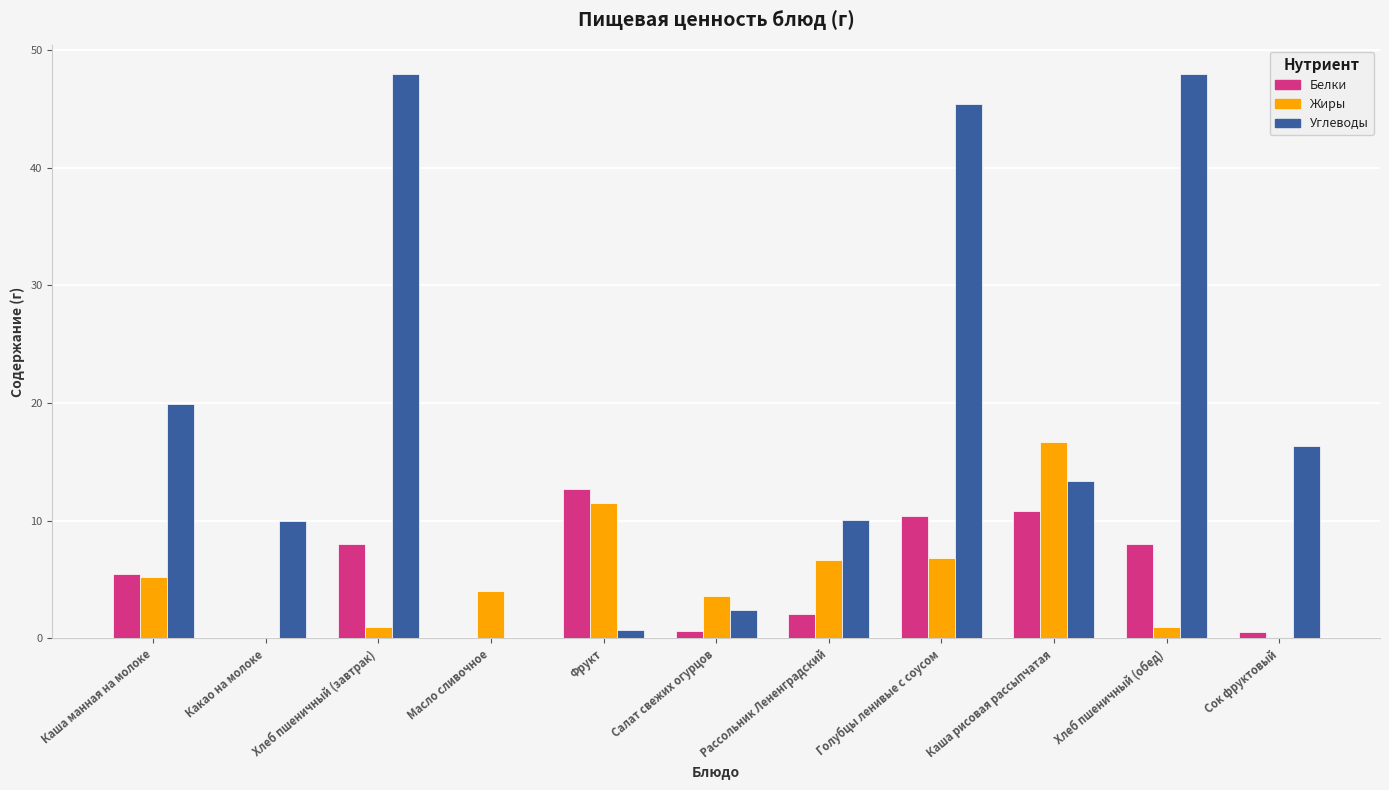

What is the maximum value for Углеводы?

48.0